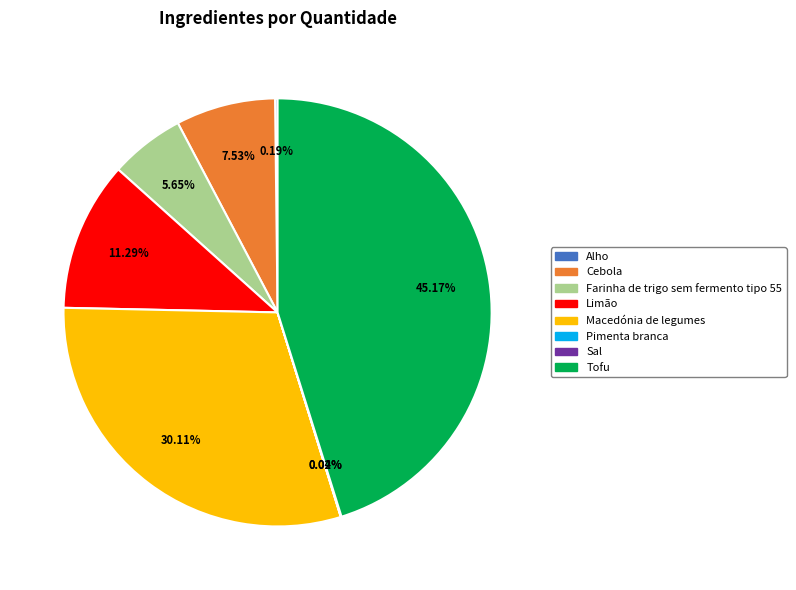

Which category has the biggest portion of the pie?

Tofu